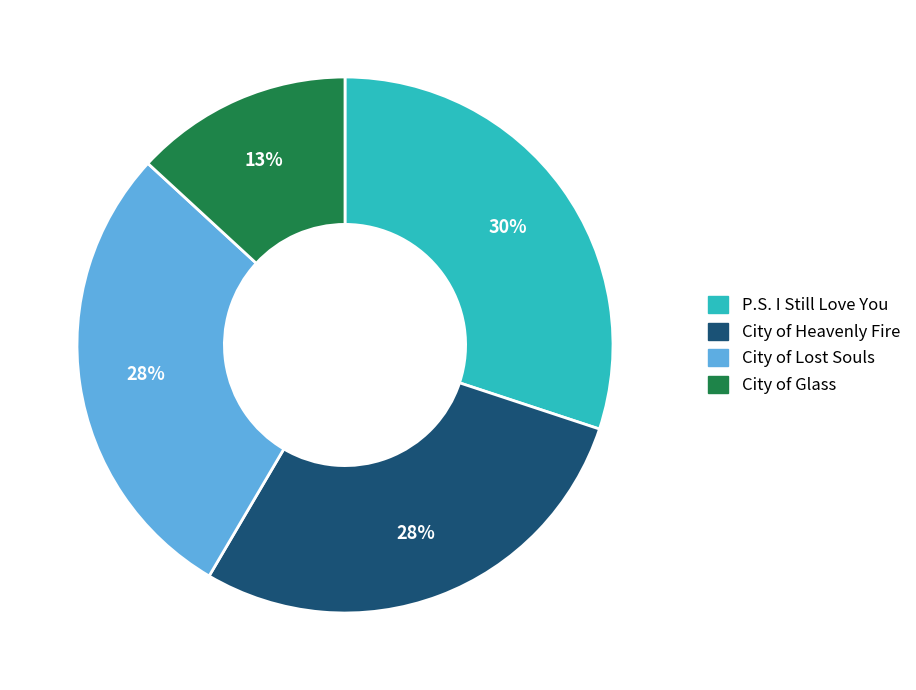

Is it true that City of Heavenly Fire is 37% of the pie?

False